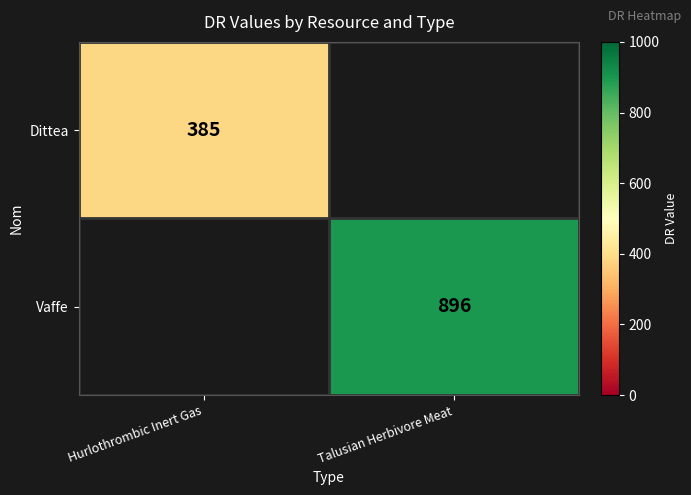

Is it true that Dittea equals 385 at Hurlothrombic Inert Gas?

True